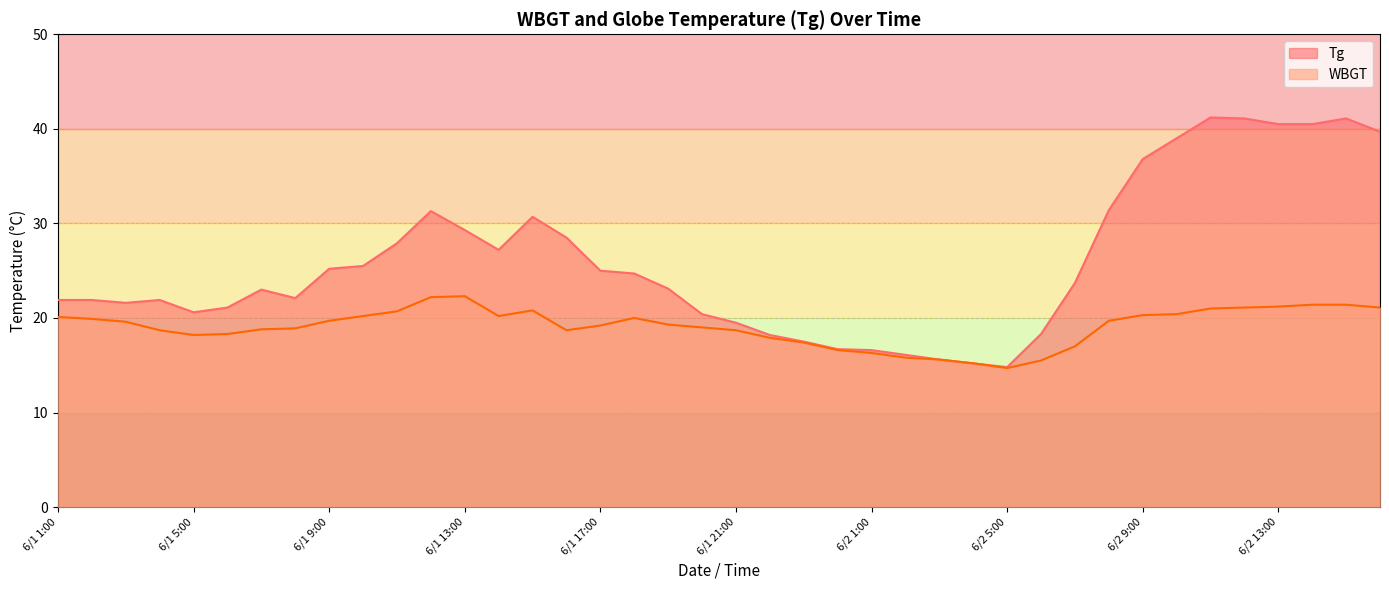

What is the average value of the Tg series?

25.9